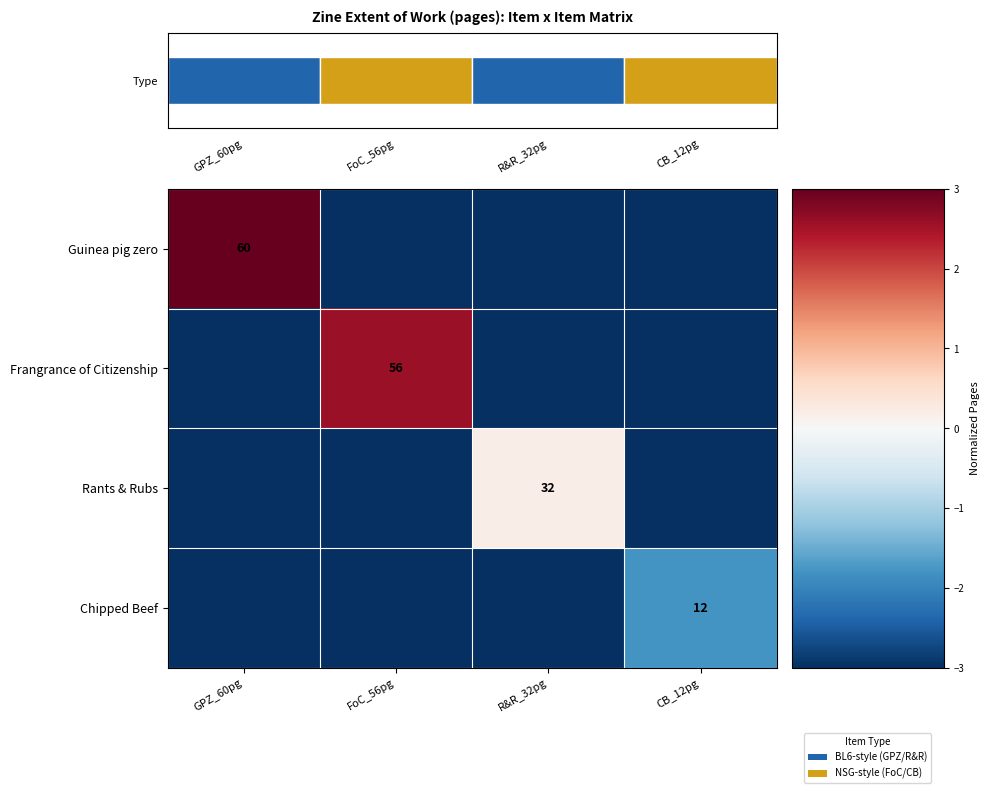

Is it true that Rants & Rubs equals 8 at R&R_32pg?

False